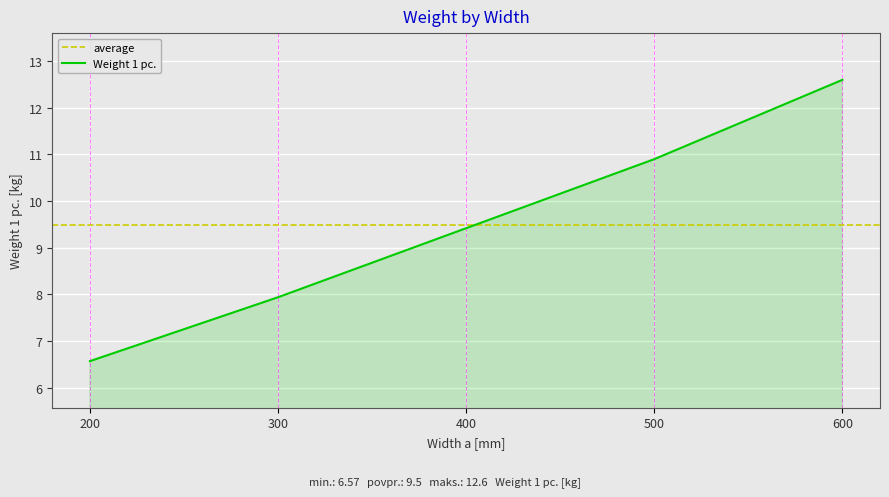

Which has a higher value, 400 or 600?

600